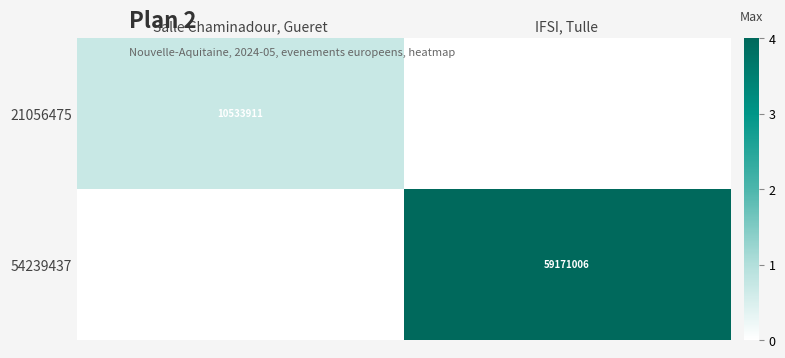

The 21056475 series shows 10533911 at Salle Chaminadour, Gueret. True or false?

True